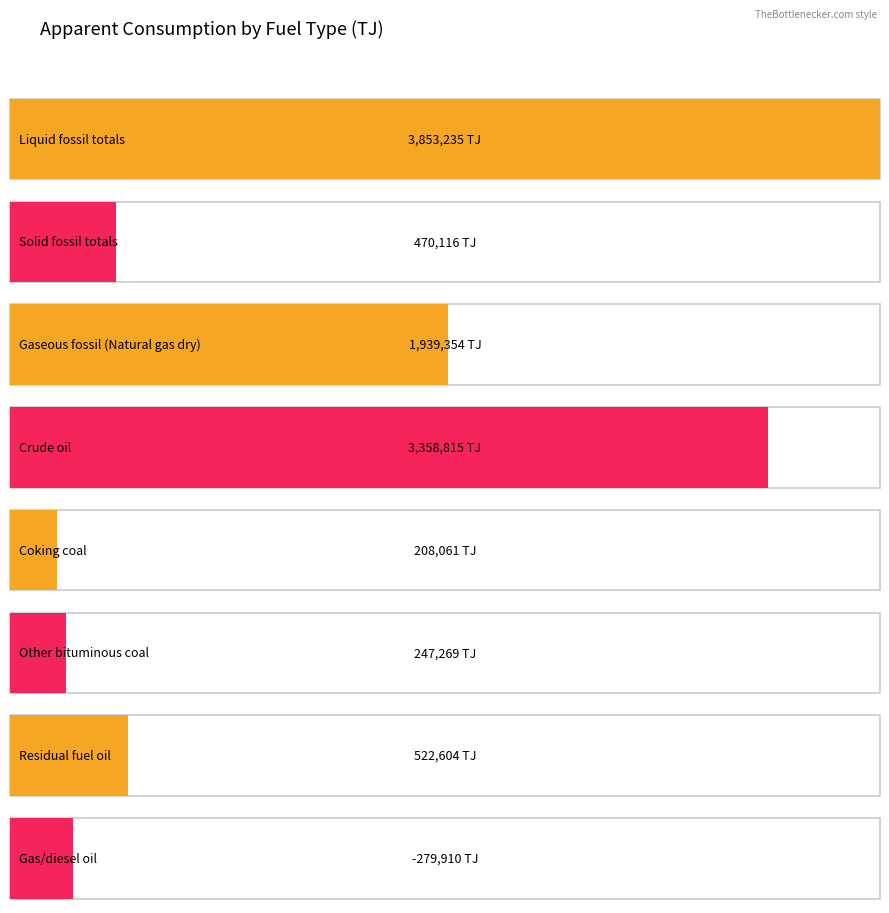

What is the label of the 1st bar from the left?

Liquid fossil totals